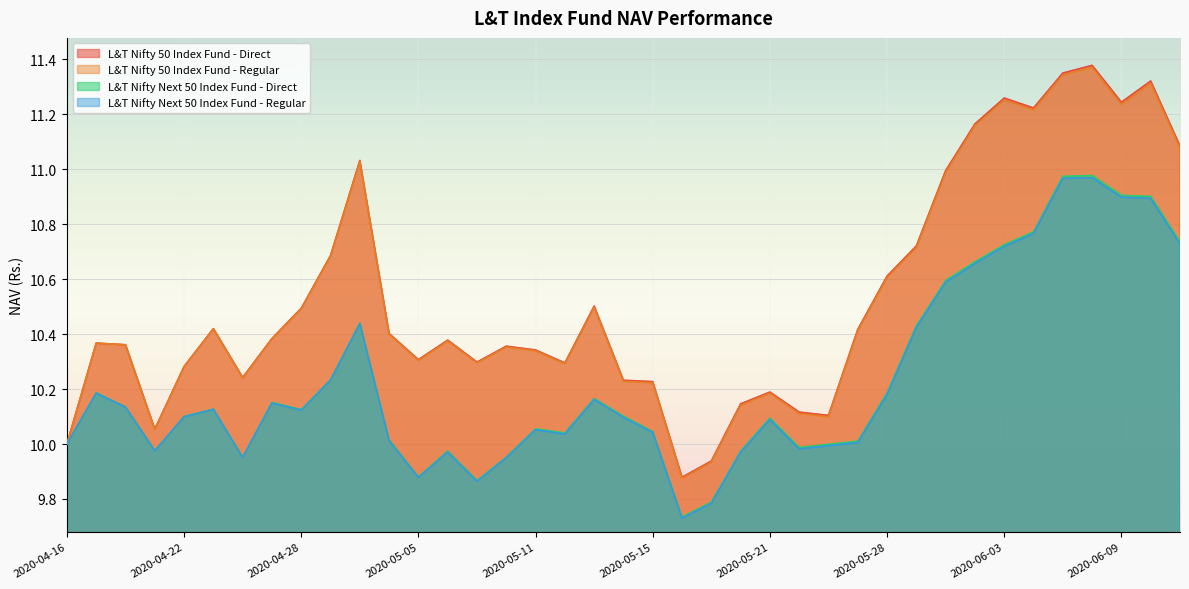

Count the number of data series in this chart.

4